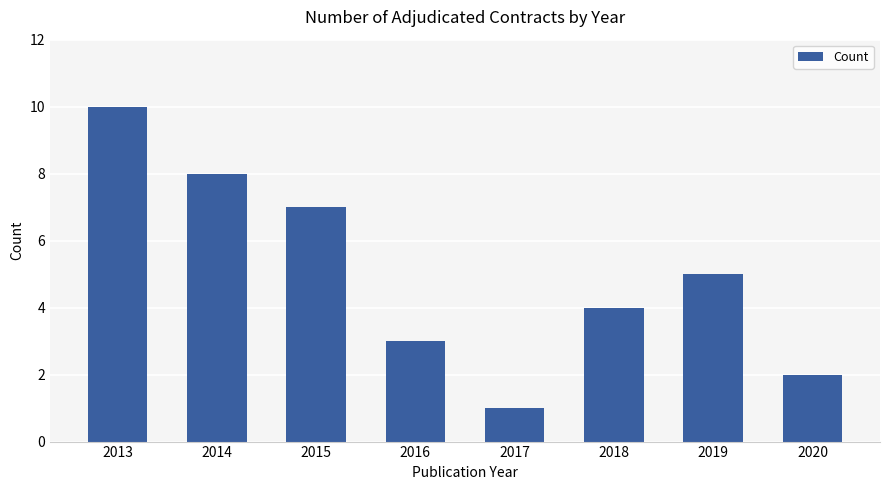

What is the approximate value at 2018?

4